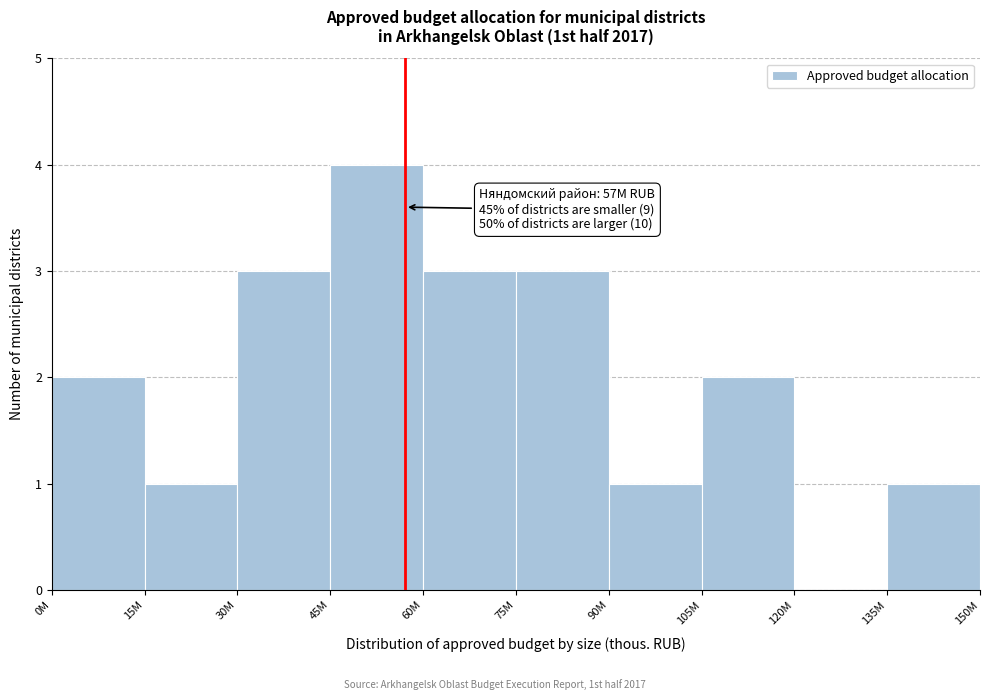

Reading right to left, transcribe all the data shown in this chart.

135M=1	120M=0	105M=2	90M=1	75M=3	60M=3	45M=4	30M=3	15M=1	0M=2